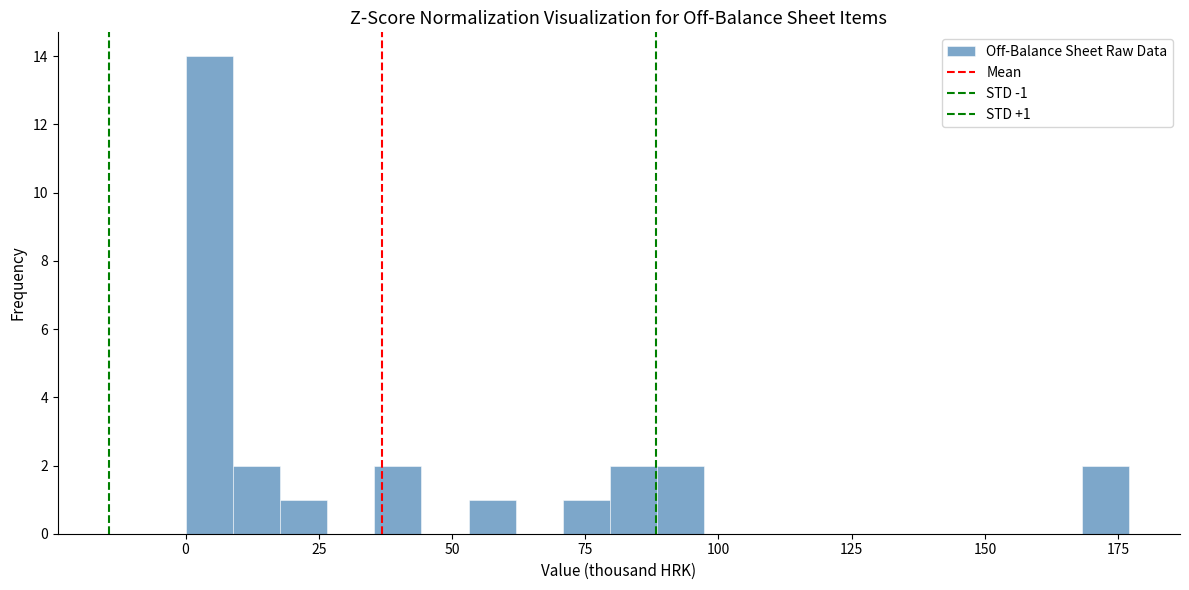

Around what value on the x-axis is the tallest bar? Give the approximate position of its centre, as read against the axis.

5